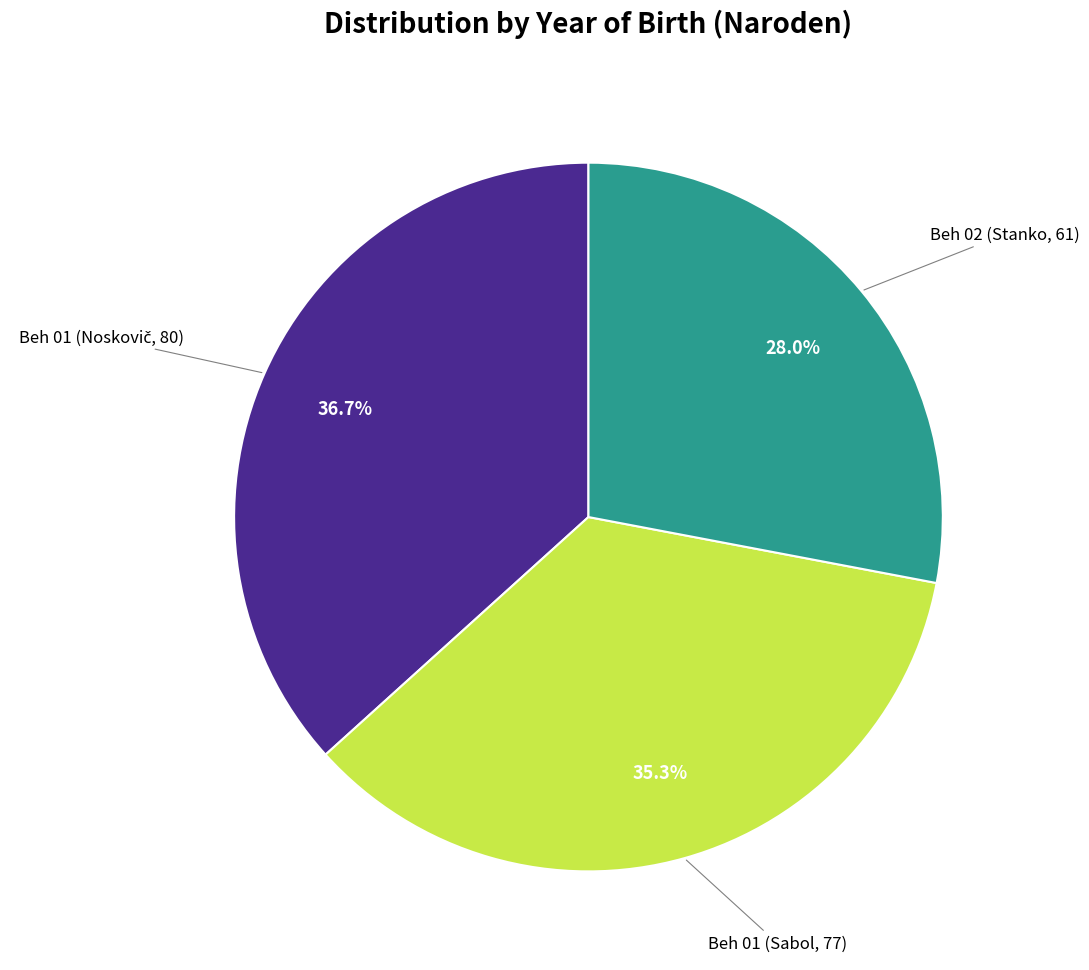

Is there any slice that represents more than half of the pie?

No